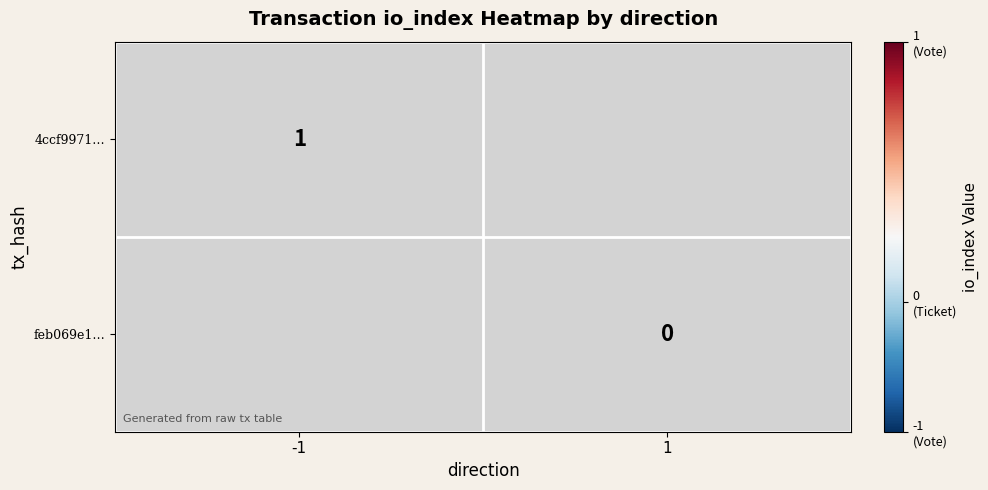

Is the value of 4ccf9971… at -1 greater than the value of feb069e1… at 1?

Yes